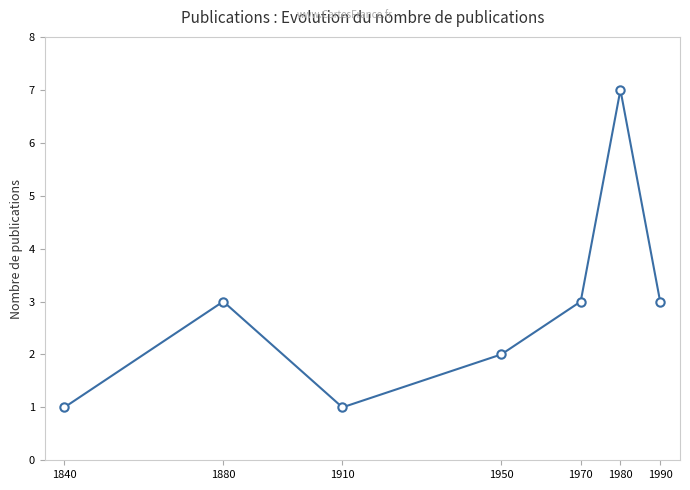

How many points are higher than both their immediate neighbors (excluding endpoints)?

2